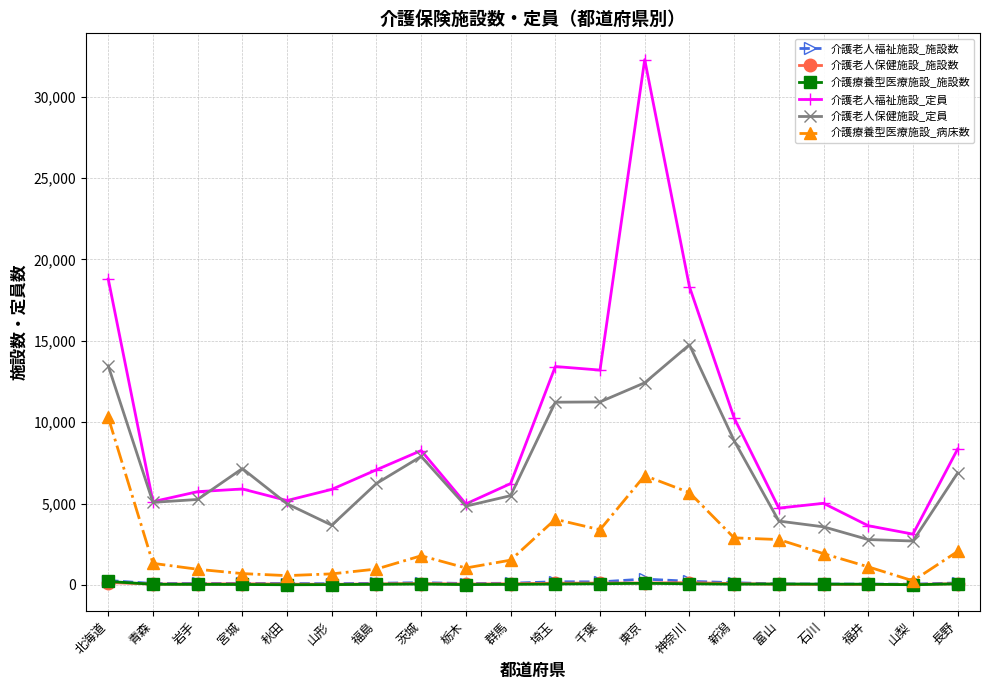

Is it true that 介護老人福祉施設_施設数 equals 105 at 群馬?

True